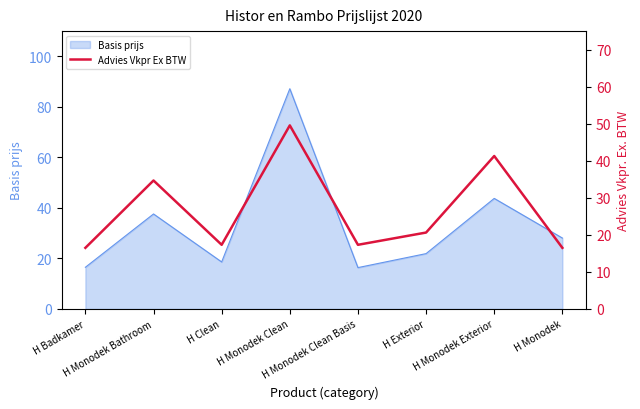

What is the minimum value shown in the chart?

16.5